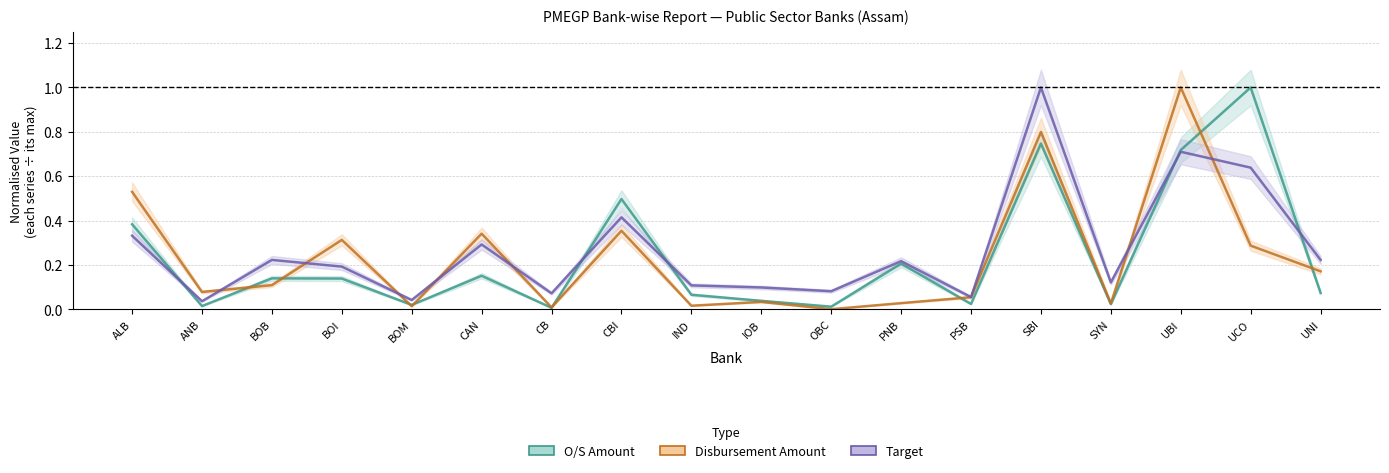

What is the label of the 12th point from the right?

CB